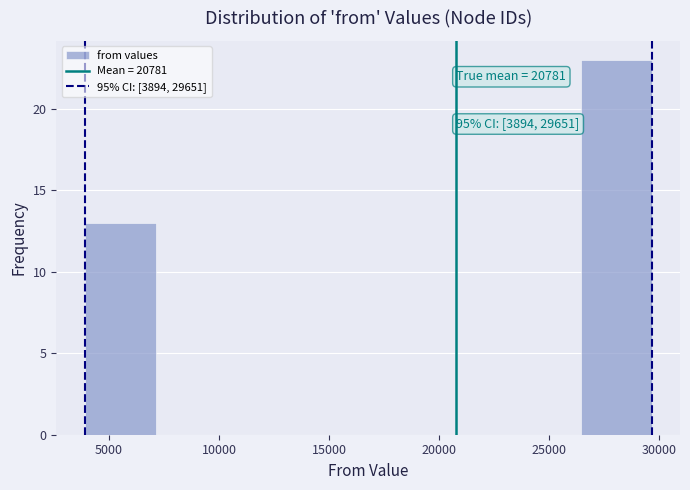

Which range on the x-axis has the tallest bar?

26500 to 29500